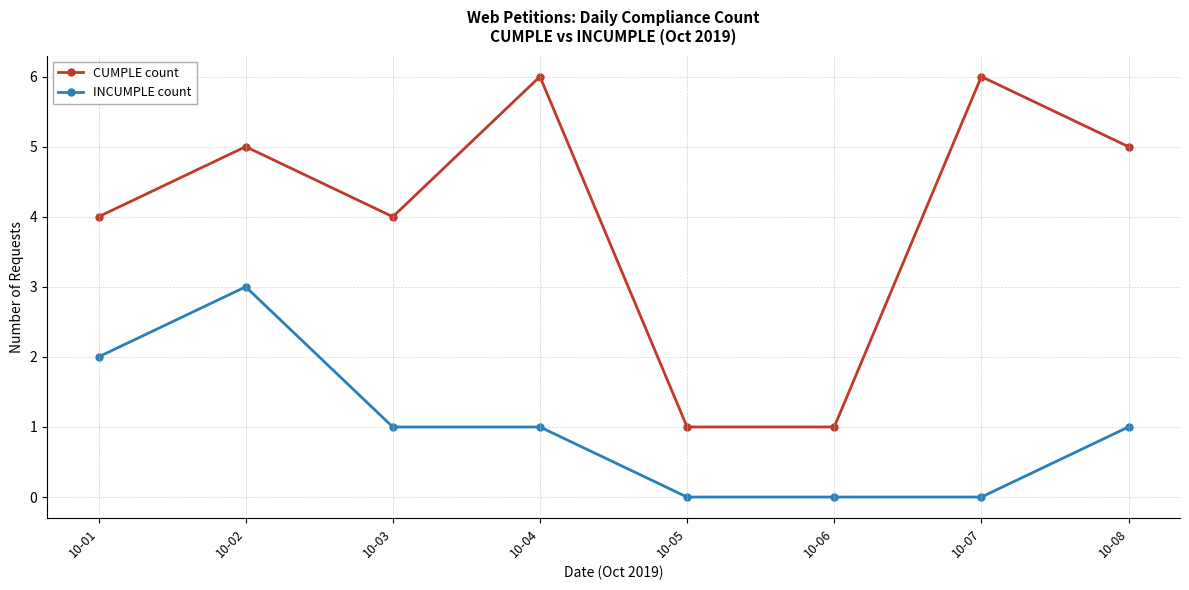

Rank the series by their maximum value, from lowest to highest.

INCUMPLE count, CUMPLE count